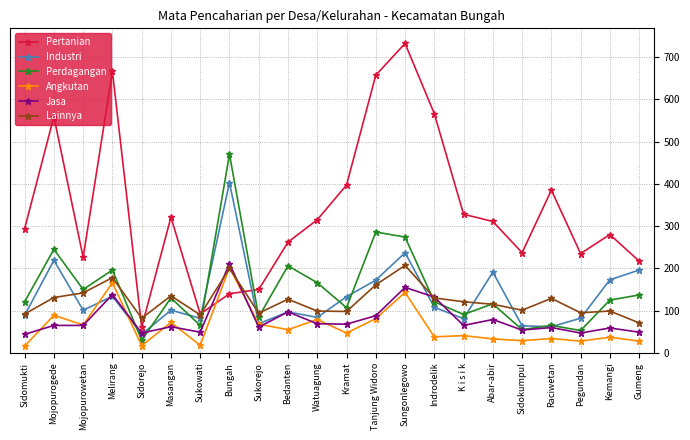

How many values in the Angkutan series are below 47?

11